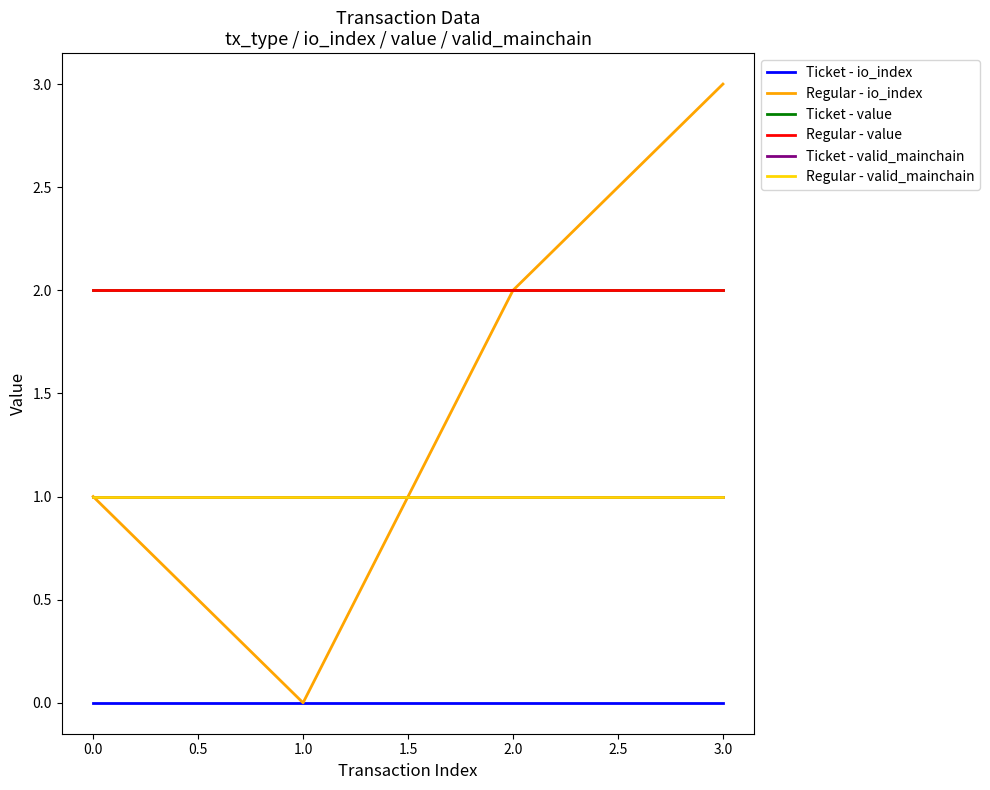

Does the chart display data point markers on the line(s)?

No